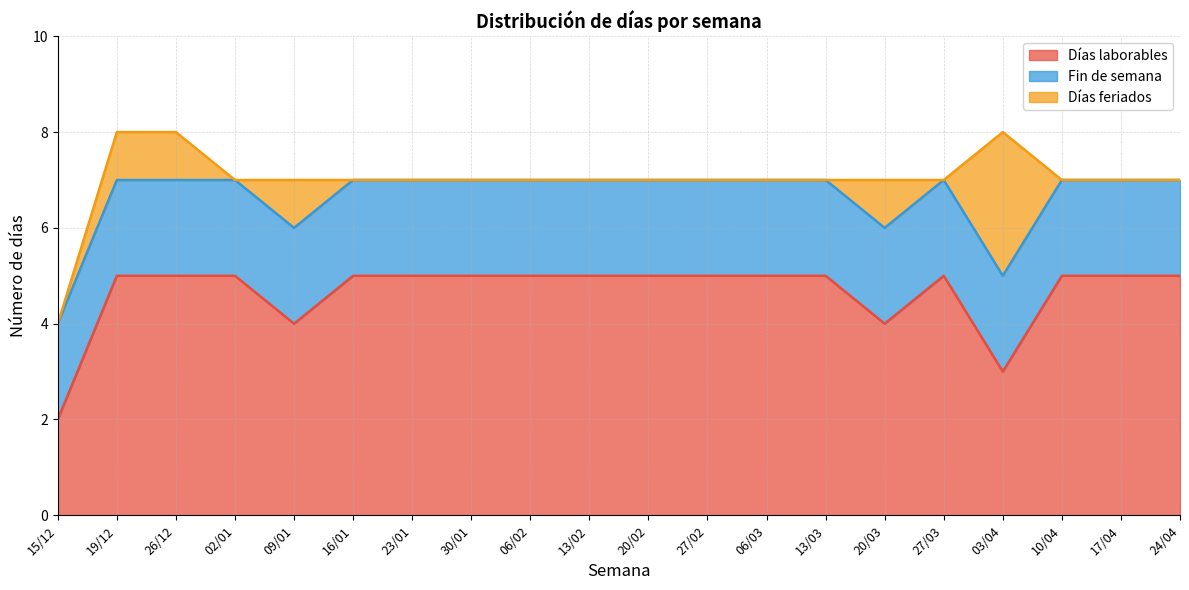

After their last crossing, which series has the higher values: Días feriados or Fin de semana?

Fin de semana